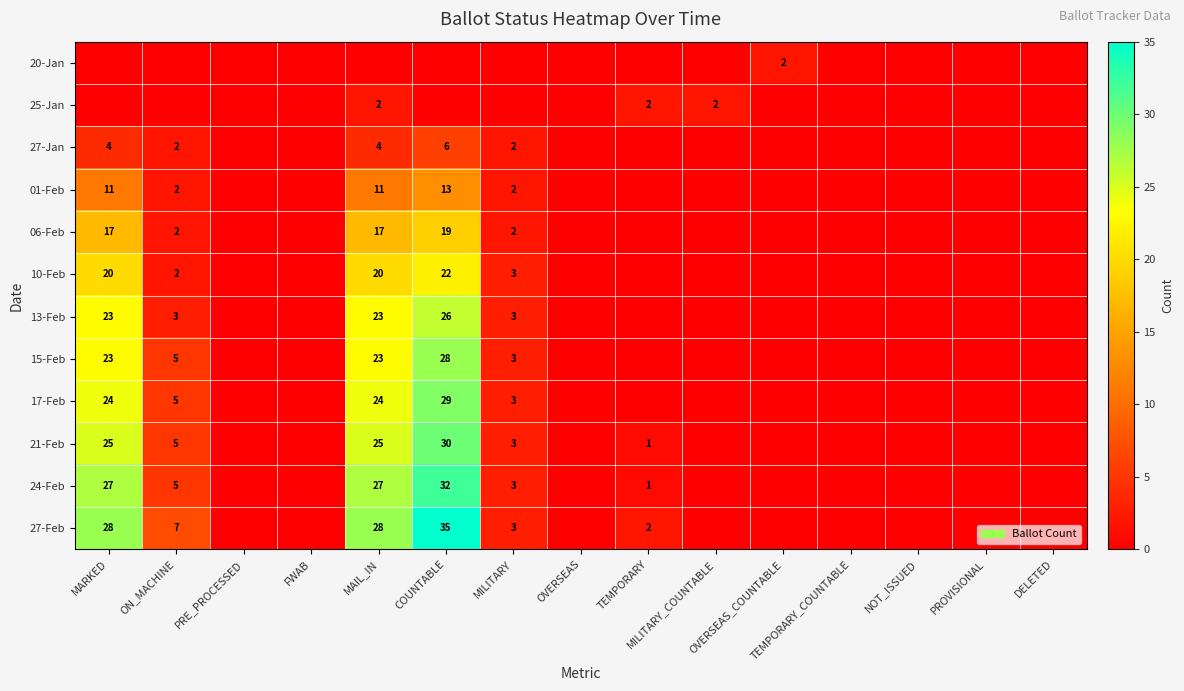

At which label is 06-Feb closest to 9?

ON_MACHINE